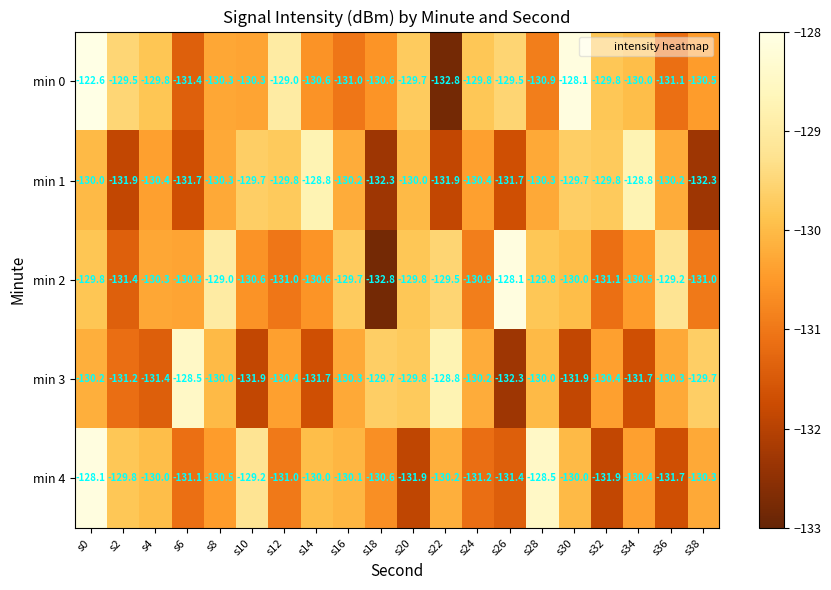

What is the maximum value shown in the chart?

-122.6